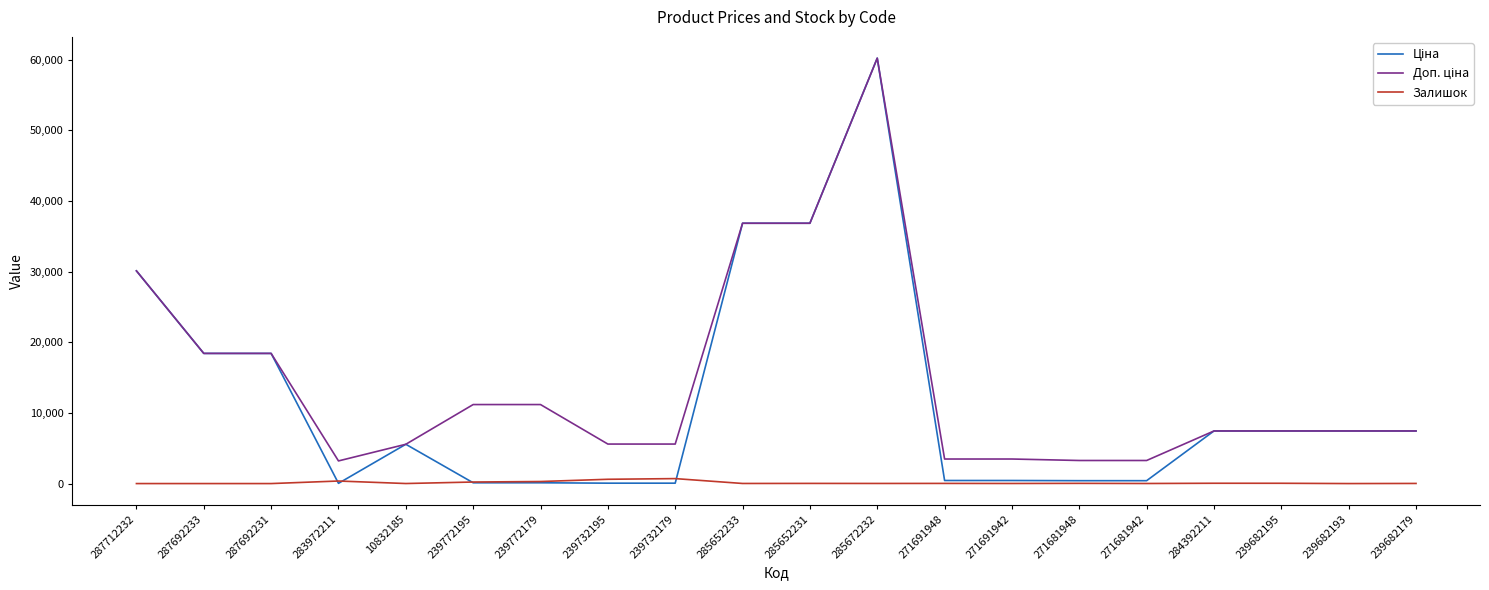

What is the total value across all series at 239682193?

14889.2